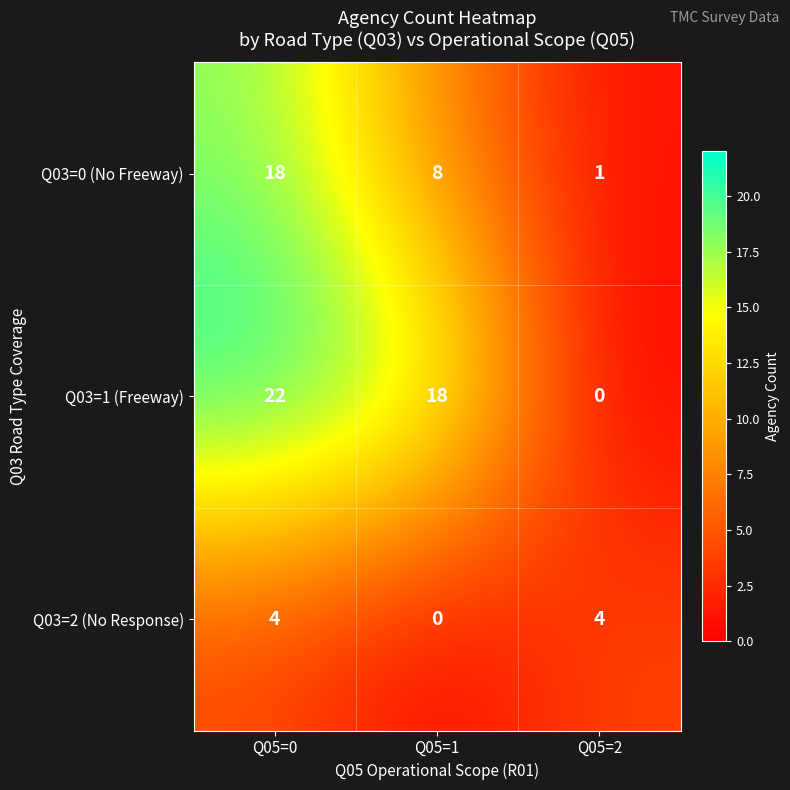

At which category is the sum across all series the highest?

Q05=0